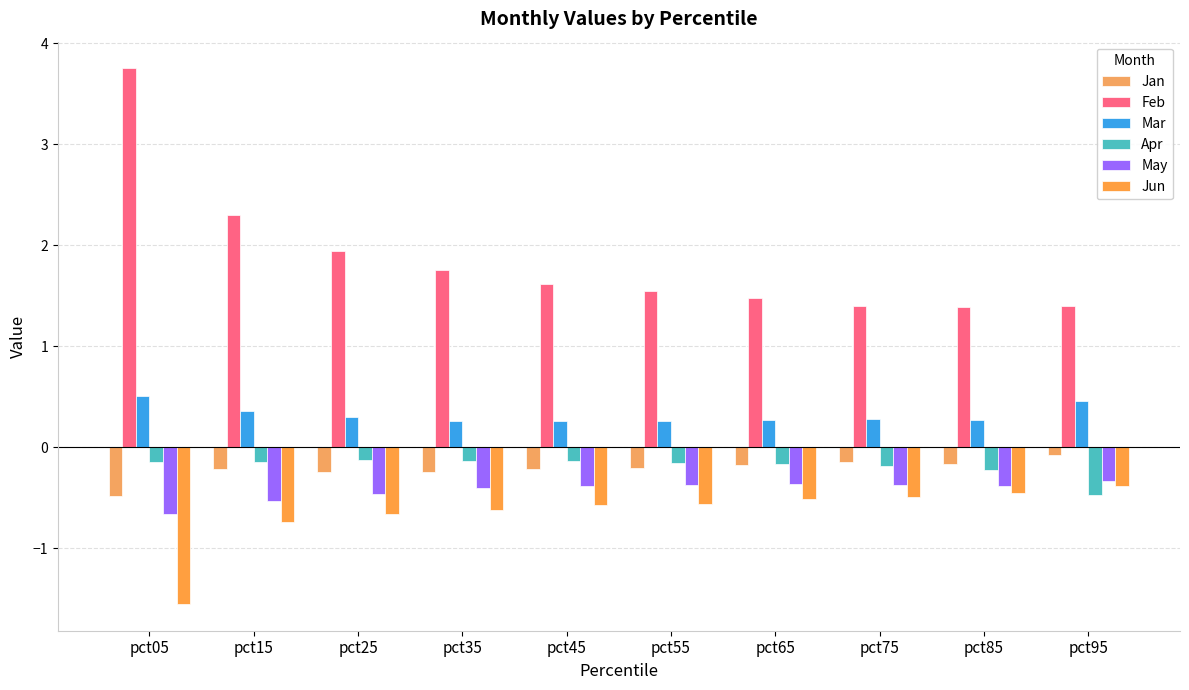

What is the sum of the Feb values at pct65 and pct85?

2.9